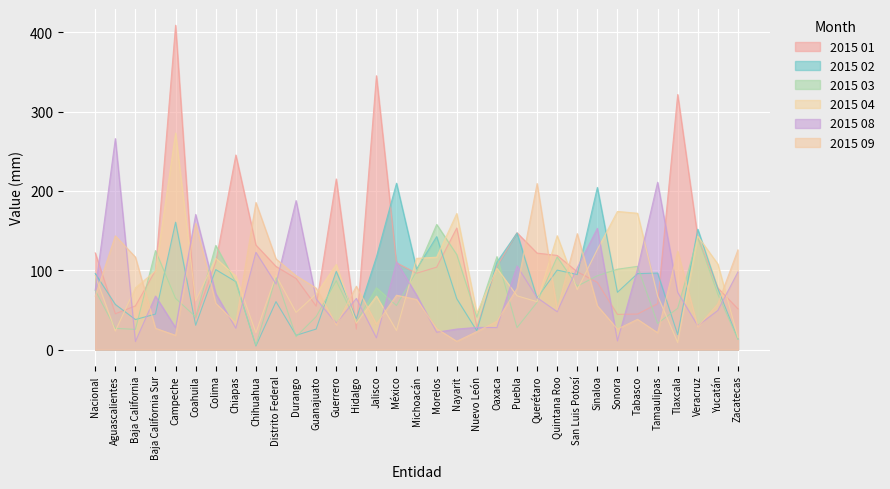

Reading right to left, transcribe all the data shown in this chart.

2015 01: Zacatecas=51.3	Yucatán=77.6	Veracruz=141.4	Tlaxcala=321.7	Tamaulipas=57.8	Tabasco=44.7	Sonora=44.3	Sinaloa=84.6	San Luis Potosí=98.1	Quintana Roo=118.7	Querétaro=121.6	Puebla=147.3	Oaxaca=105.3	Nuevo León=28.3	Nayarit=153.3	Morelos=103.9	Michoacán=96.2	México=109.4	Jalisco=345.4	Hidalgo=25.7	Guerrero=215.2	Guanajuato=54.7	Durango=89.6	Distrito Federal=104.8	Chihuahua=131.8	Chiapas=245.4	Colima=110.3	Coahuila=39.4	Campeche=409.1	Baja California Sur=99.8	Baja California=55.0	Aguascalientes=45.1	Nacional=121.9
2015 02: Zacatecas=13.3	Yucatán=76.8	Veracruz=151.8	Tlaxcala=18.8	Tamaulipas=96.5	Tabasco=95.7	Sonora=72.2	Sinaloa=204.5	San Luis Potosí=94.6	Quintana Roo=100.2	Querétaro=64.9	Puebla=147.0	Oaxaca=110.2	Nuevo León=23.6	Nayarit=64.1	Morelos=142.4	Michoacán=101.4	México=209.8	Jalisco=116.8	Hidalgo=38.7	Guerrero=98.6	Guanajuato=25.8	Durango=17.9	Distrito Federal=60.4	Chihuahua=4.4	Chiapas=85.6	Colima=100.8	Coahuila=30.6	Campeche=160.6	Baja California Sur=44.7	Baja California=37.8	Aguascalientes=56.9	Nacional=95.9
2015 03: Zacatecas=12.9	Yucatán=69.9	Veracruz=141.5	Tlaxcala=52.0	Tamaulipas=32.9	Tabasco=104.9	Sonora=101.3	Sinaloa=93.0	San Luis Potosí=79.9	Quintana Roo=116.8	Querétaro=59.5	Puebla=27.6	Oaxaca=117.2	Nuevo León=40.9	Nayarit=119.8	Morelos=157.8	Michoacán=98.6	México=55.5	Jalisco=77.9	Hidalgo=34.7	Guerrero=86.7	Guanajuato=41.5	Durango=16.2	Distrito Federal=91.4	Chihuahua=5.3	Chiapas=84.5	Colima=131.3	Coahuila=41.2	Campeche=64.5	Baja California Sur=124.8	Baja California=25.4	Aguascalientes=26.7	Nacional=74.7
2015 04: Zacatecas=15.1	Yucatán=107.8	Veracruz=142.9	Tlaxcala=8.9	Tamaulipas=67.7	Tabasco=171.9	Sonora=174.2	Sinaloa=126.2	San Luis Potosí=75.5	Quintana Roo=143.6	Querétaro=60.3	Puebla=67.8	Oaxaca=102.4	Nuevo León=46.1	Nayarit=171.6	Morelos=116.5	Michoacán=115.0	México=24.0	Jalisco=67.4	Hidalgo=33.1	Guerrero=107.3	Guanajuato=70.0	Durango=46.8	Distrito Federal=93.5	Chihuahua=21.1	Chiapas=92.6	Colima=115.1	Coahuila=61.4	Campeche=273.1	Baja California Sur=99.1	Baja California=77.9	Aguascalientes=23.3	Nacional=93.3
2015 08: Zacatecas=97.8	Yucatán=49.3	Veracruz=30.0	Tlaxcala=72.1	Tamaulipas=211.0	Tabasco=101.7	Sonora=10.9	Sinaloa=152.9	San Luis Potosí=103.1	Quintana Roo=47.7	Querétaro=65.4	Puebla=105.4	Oaxaca=27.7	Nuevo León=27.9	Nayarit=25.8	Morelos=21.8	Michoacán=68.7	México=110.6	Jalisco=14.7	Hidalgo=64.5	Guerrero=33.0	Guanajuato=63.8	Durango=187.9	Distrito Federal=82.7	Chihuahua=122.6	Chiapas=26.8	Colima=70.5	Coahuila=170.4	Campeche=27.6	Baja California Sur=67.4	Baja California=10.1	Aguascalientes=266.1	Nacional=75.1
2015 09: Zacatecas=125.7	Yucatán=57.6	Veracruz=28.8	Tlaxcala=124.0	Tamaulipas=21.2	Tabasco=38.1	Sonora=25.8	Sinaloa=55.2	San Luis Potosí=146.2	Quintana Roo=49.9	Querétaro=209.4	Puebla=77.0	Oaxaca=35.6	Nuevo León=22.6	Nayarit=10.4	Morelos=26.3	Michoacán=63.1	México=68.5	Jalisco=32.0	Hidalgo=79.9	Guerrero=31.1	Guanajuato=77.4	Durango=93.1	Distrito Federal=114.3	Chihuahua=185.5	Chiapas=33.5	Colima=58.3	Coahuila=159.0	Campeche=17.9	Baja California Sur=26.8	Baja California=116.6	Aguascalientes=143.4	Nacional=67.3